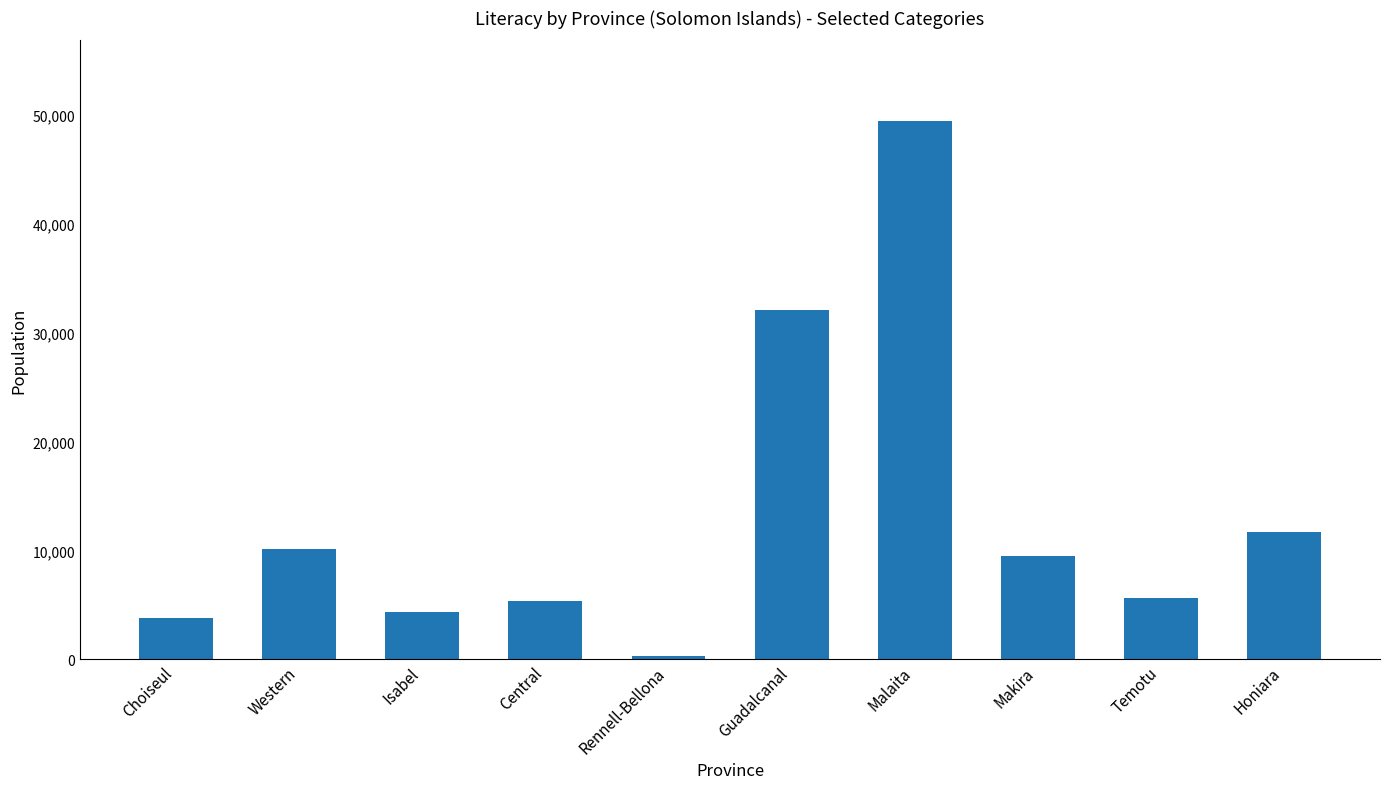

True or false: the data shows 49423 at Malaita.

True